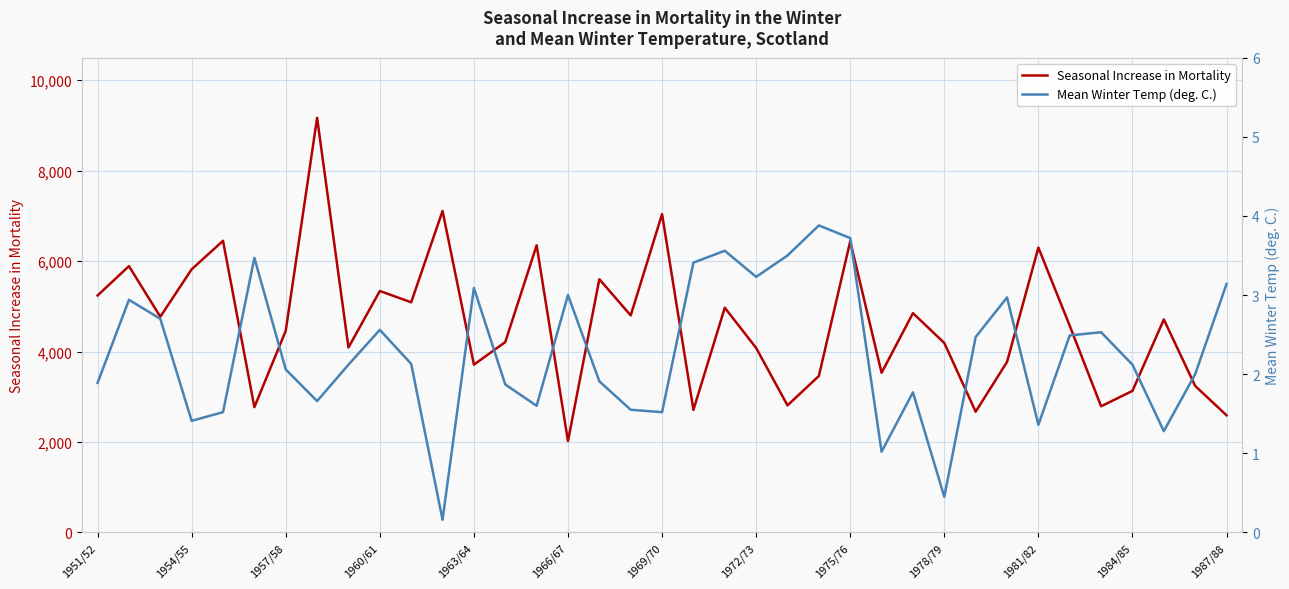

What value does the Mean Winter Temp (deg. C.) series have at 1963/64?

3.1